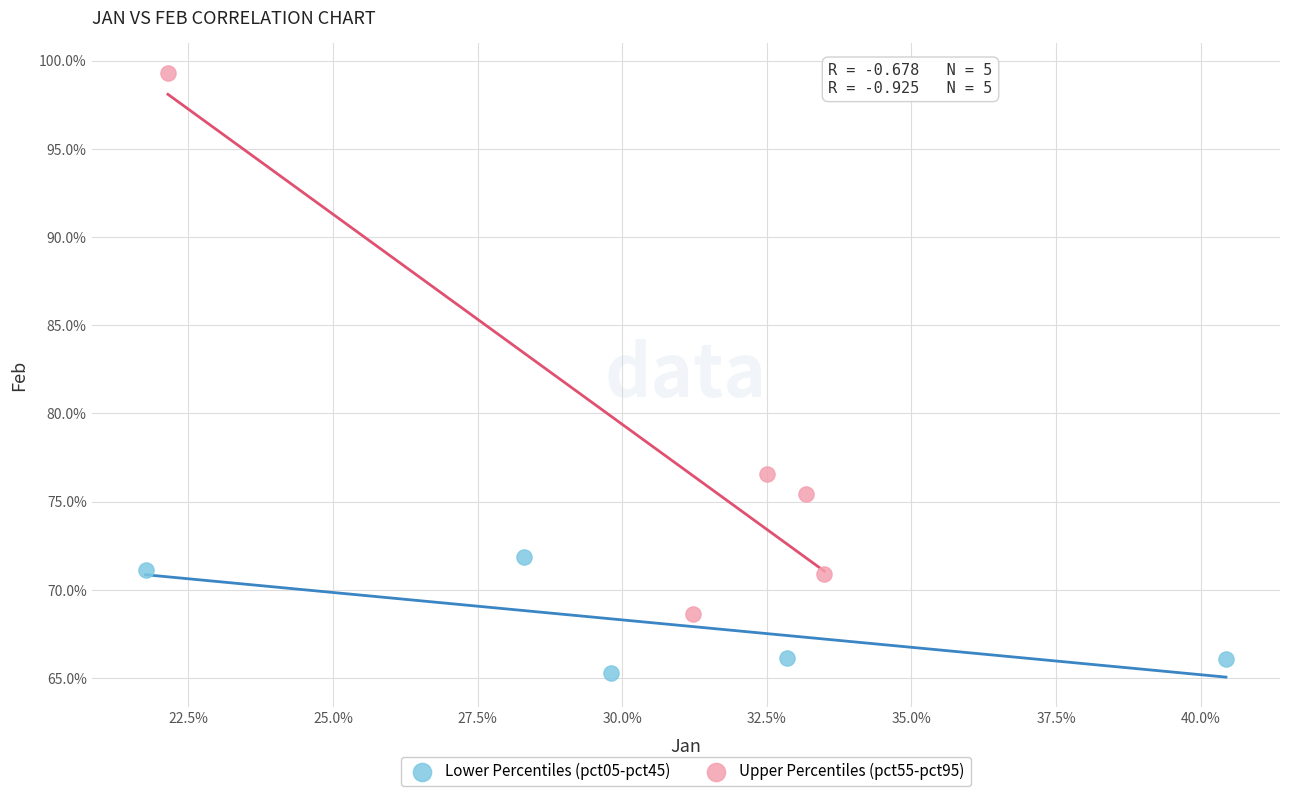

Which series reaches the minimum Y coordinate?

Lower Percentiles (pct05-pct45)